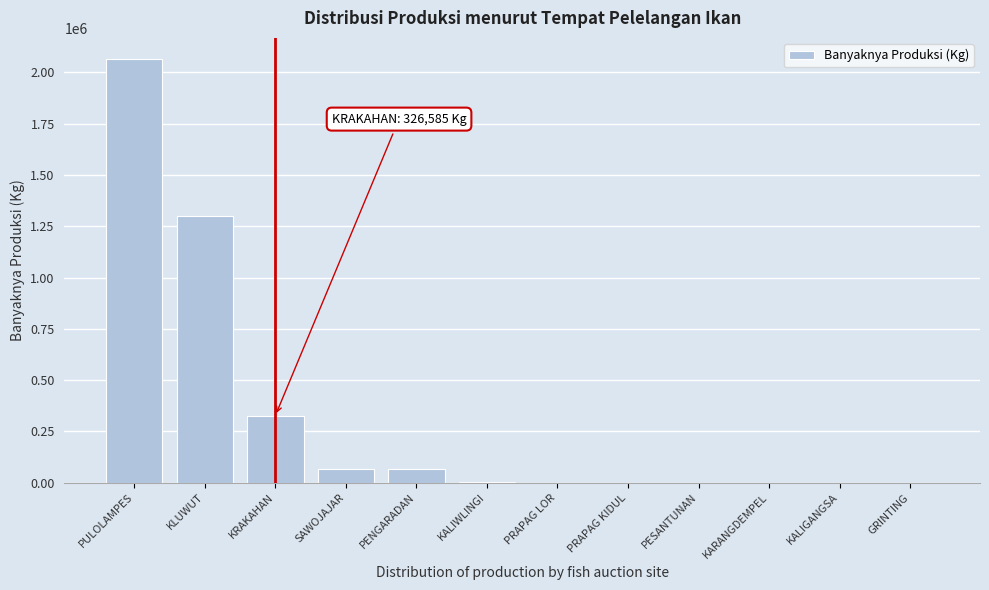

At which label is the value closest to 1032483?

KLUWUT